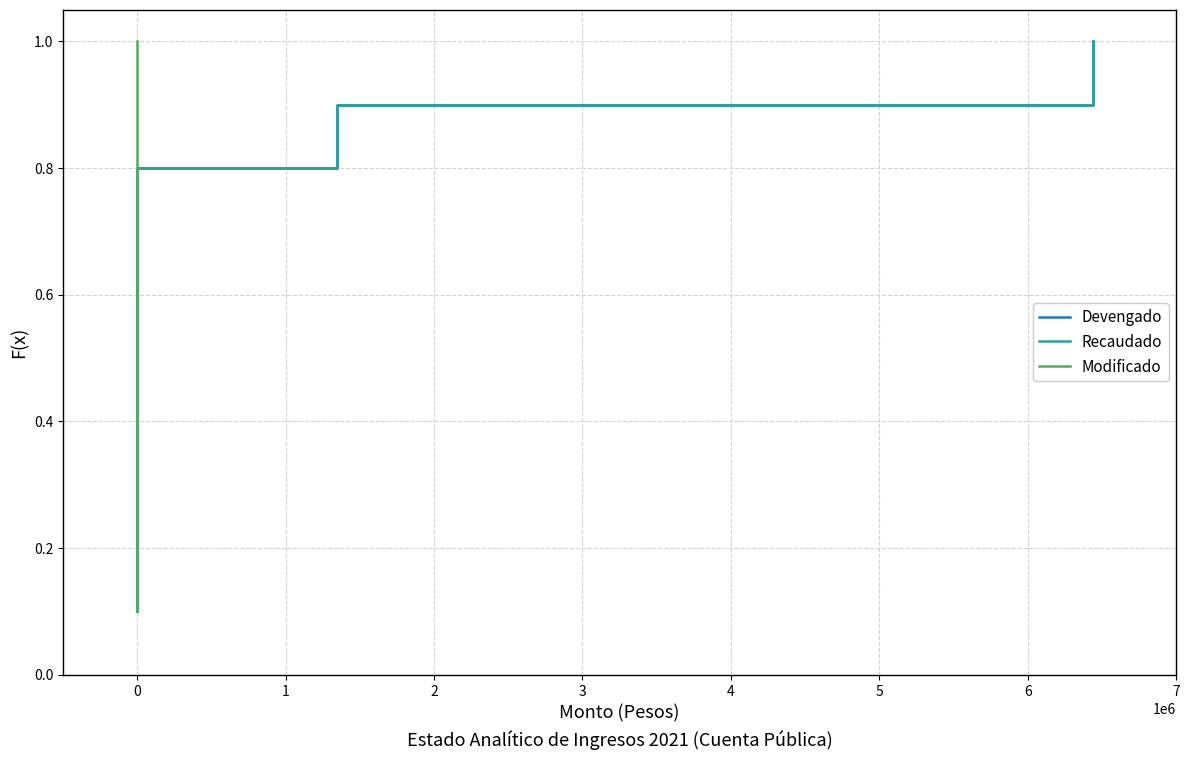

Rank the series by their maximum value, from highest to lowest.

Devengado, Recaudado, Modificado